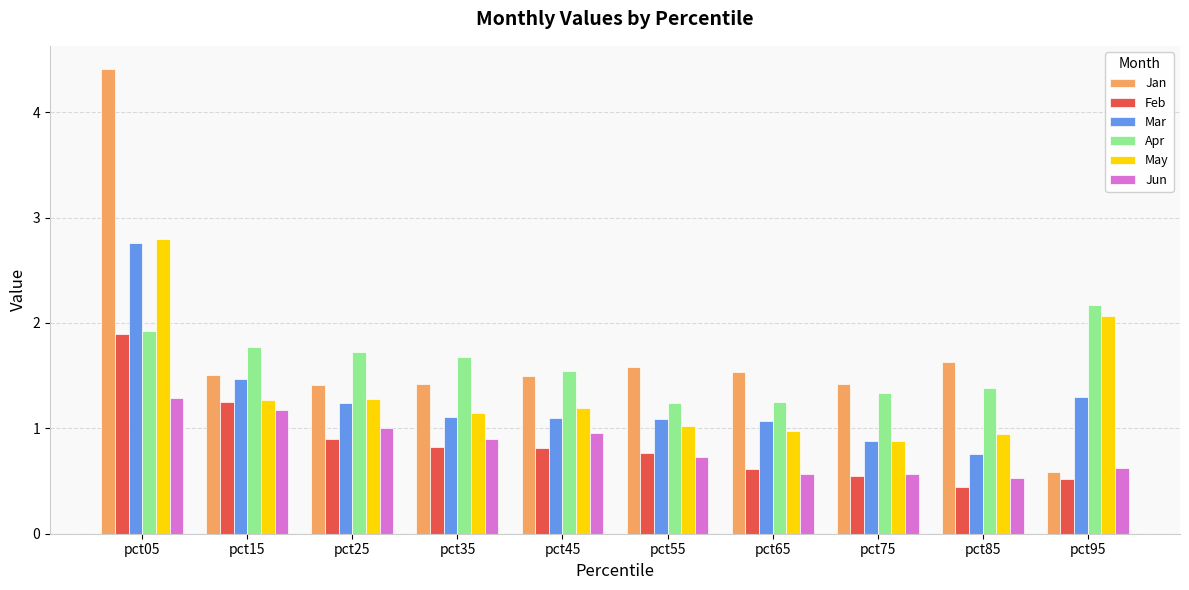

What are all the series names shown in the legend?

Jan, Feb, Mar, Apr, May, Jun